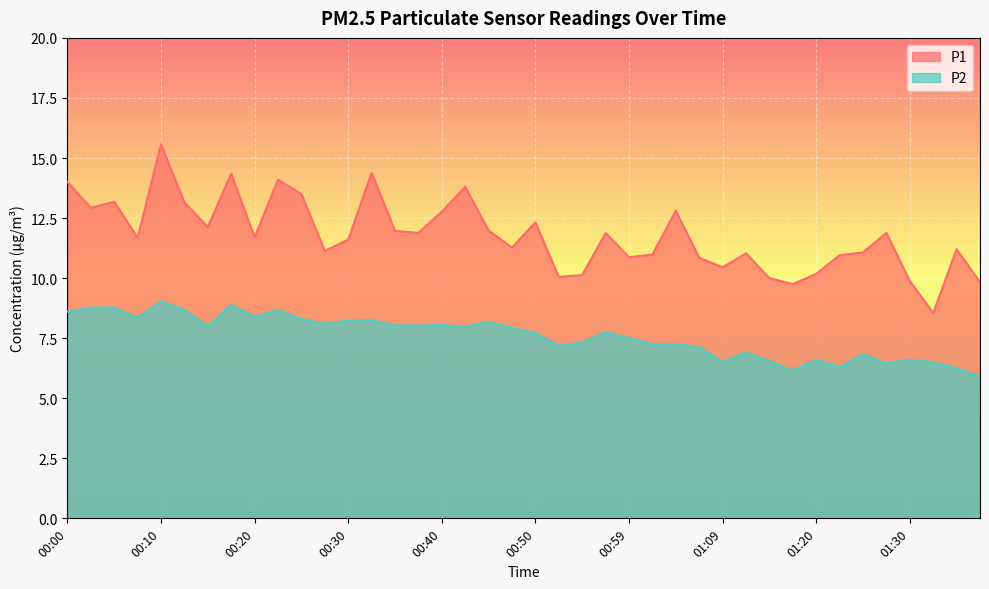

Does the chart display data point markers on the line(s)?

No